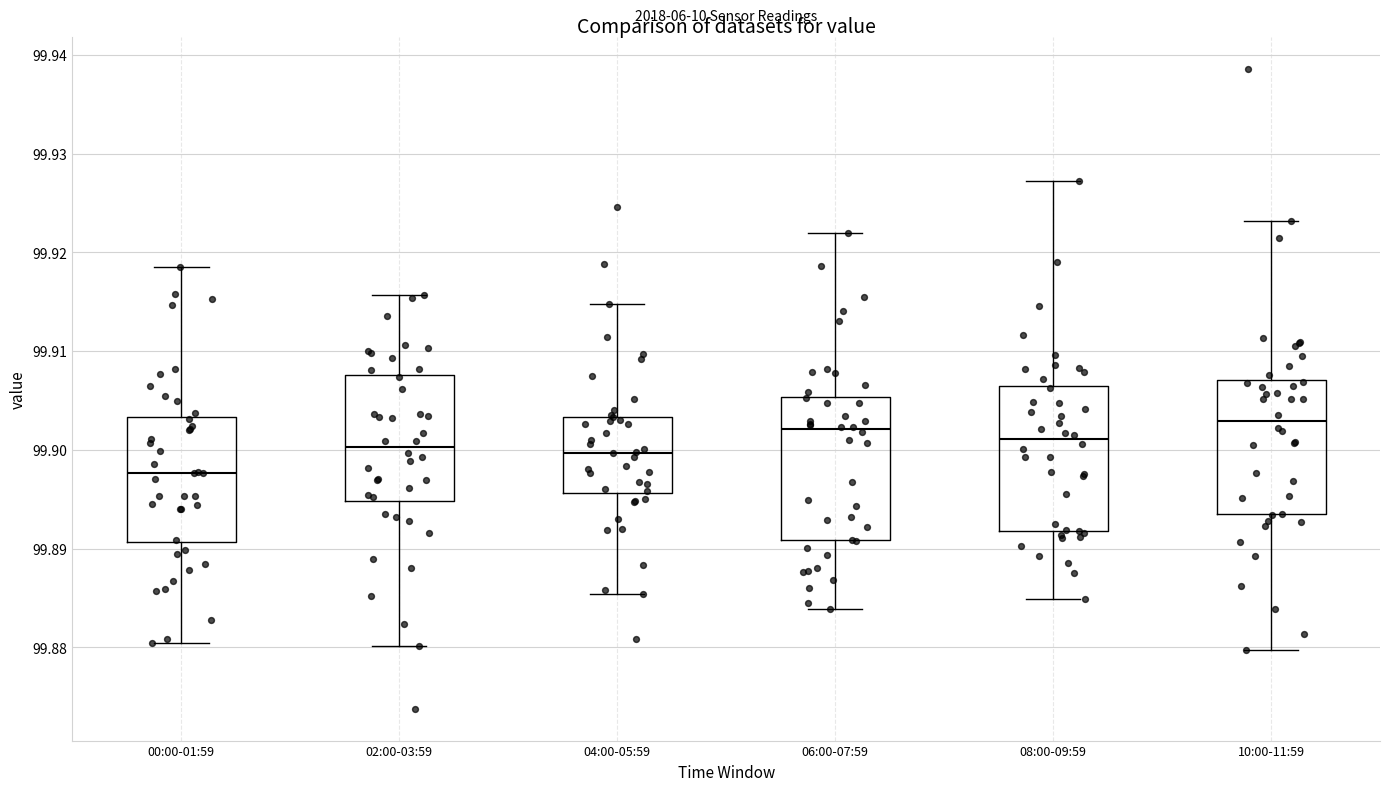

Reading left to right, read every box against the y-axis: the position of its median line, the range the box covers, and the ends of its whiskers. The values are not printed on the chart, so give them approximately, as read against the axis.

00:00-01:59: median 99.898, box 99.891 to 99.903, whiskers 99.880 to 99.919
02:00-03:59: median 99.900, box 99.895 to 99.908, whiskers 99.880 to 99.916
04:00-05:59: median 99.900, box 99.896 to 99.903, whiskers 99.885 to 99.915
06:00-07:59: median 99.902, box 99.891 to 99.905, whiskers 99.884 to 99.922
08:00-09:59: median 99.901, box 99.892 to 99.906, whiskers 99.885 to 99.927
10:00-11:59: median 99.903, box 99.893 to 99.907, whiskers 99.880 to 99.923